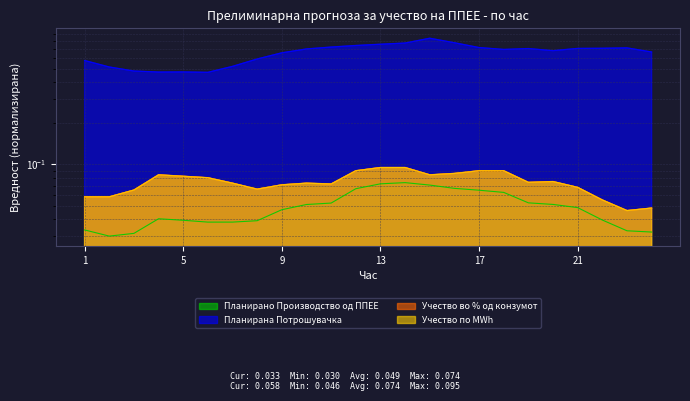

Reading right to left, transcribe all the data shown in this chart.

Планирано Производство од ППЕЕ: 24=0.0	23=0.0	22=0.0	21=0.0	20=0.1	19=0.1	18=0.1	17=0.1	16=0.1	15=0.1	14=0.1	13=0.1	12=0.1	11=0.1	10=0.1	9=0.0	8=0.0	7=0.0	6=0.0	5=0.0	4=0.0	3=0.0	2=0.0	1=0.0
Планирана Потрошувачка: 24=0.7	23=0.7	22=0.7	21=0.7	20=0.7	19=0.7	18=0.7	17=0.7	16=0.8	15=0.8	14=0.8	13=0.8	12=0.7	11=0.7	10=0.7	9=0.7	8=0.6	7=0.5	6=0.5	5=0.5	4=0.5	3=0.5	2=0.5	1=0.6
Учество во % од конзумот: 24=0.0	23=0.0	22=0.1	21=0.1	20=0.1	19=0.1	18=0.1	17=0.1	16=0.1	15=0.1	14=0.1	13=0.1	12=0.1	11=0.1	10=0.1	9=0.1	8=0.1	7=0.1	6=0.1	5=0.1	4=0.1	3=0.1	2=0.1	1=0.1
Учество по MWh: 24=0.0	23=0.0	22=0.1	21=0.1	20=0.1	19=0.1	18=0.1	17=0.1	16=0.1	15=0.1	14=0.1	13=0.1	12=0.1	11=0.1	10=0.1	9=0.1	8=0.1	7=0.1	6=0.1	5=0.1	4=0.1	3=0.1	2=0.1	1=0.1